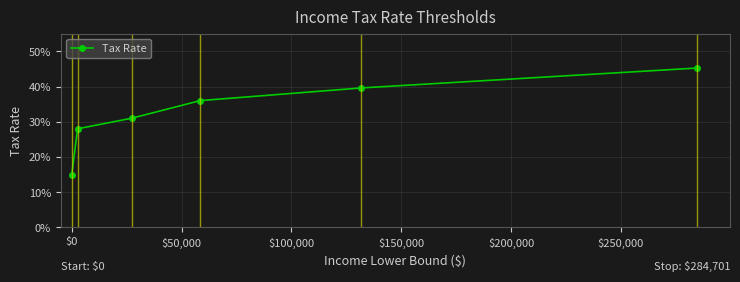

Does the chart have visible grid lines?

Yes